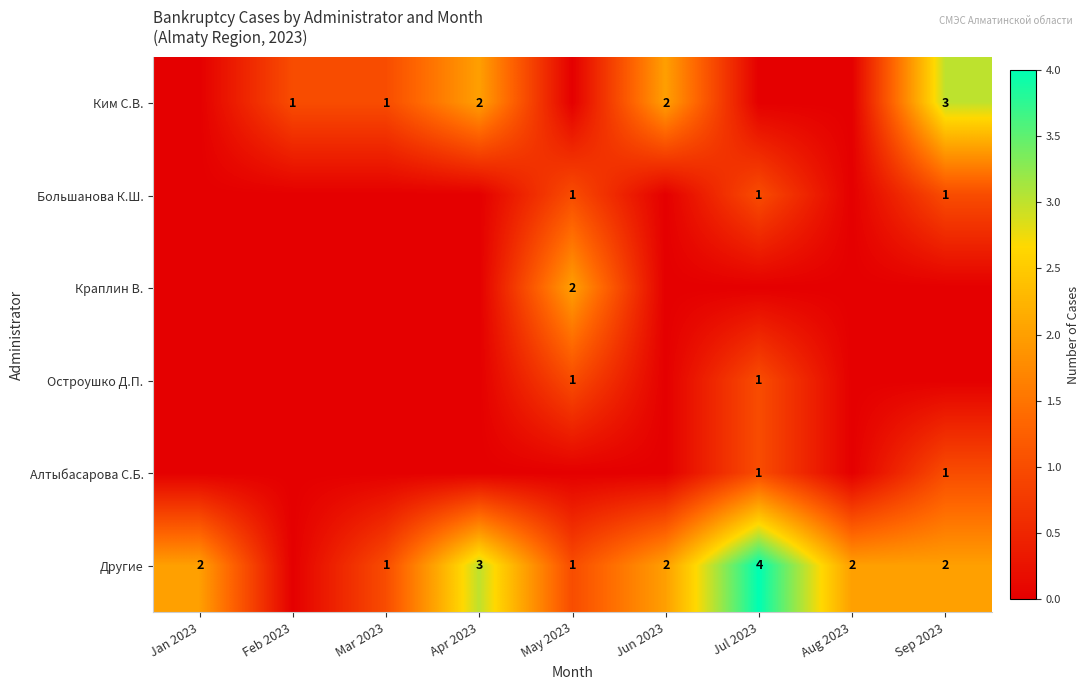

True or false: Ким С.В. has a value of 0 at Jun 2023.

False